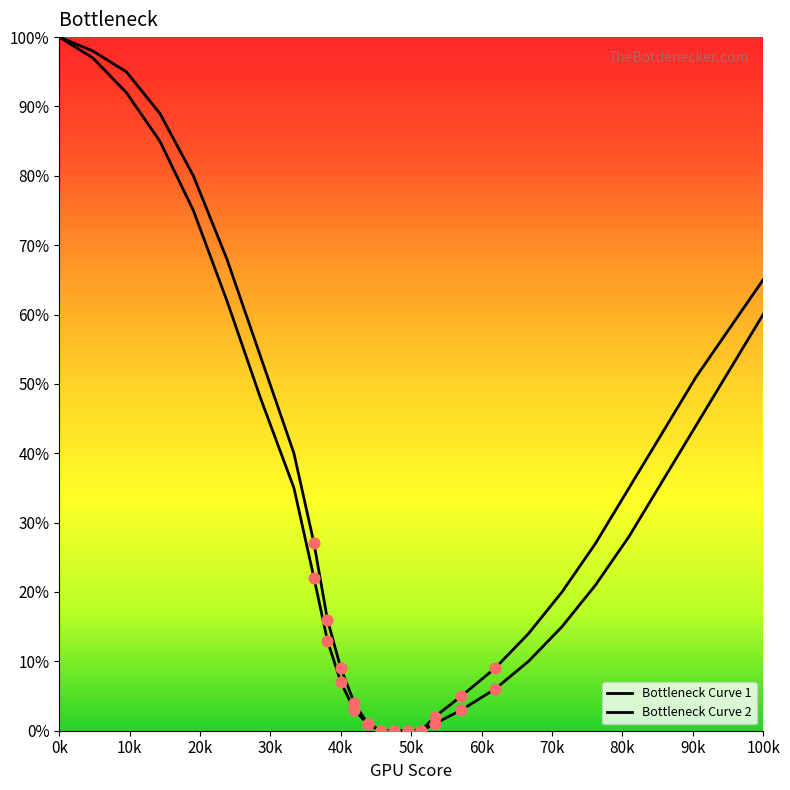

Does the chart have visible grid lines?

No